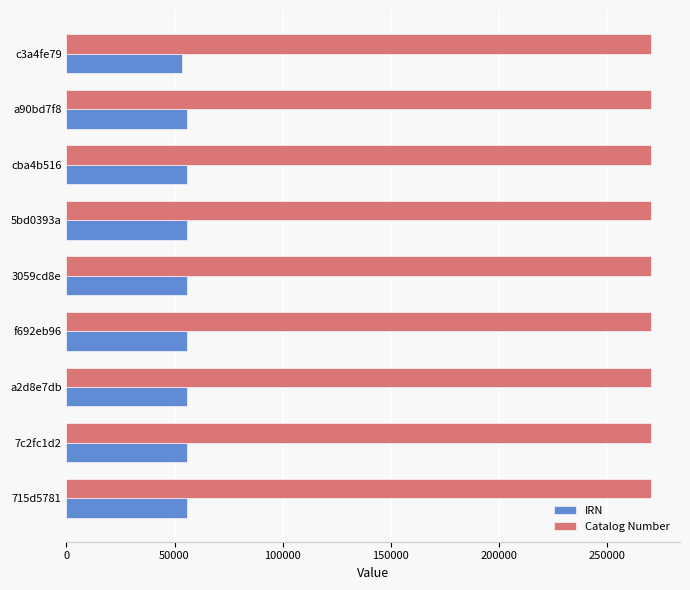

What is the average value of the IRN series?

55480